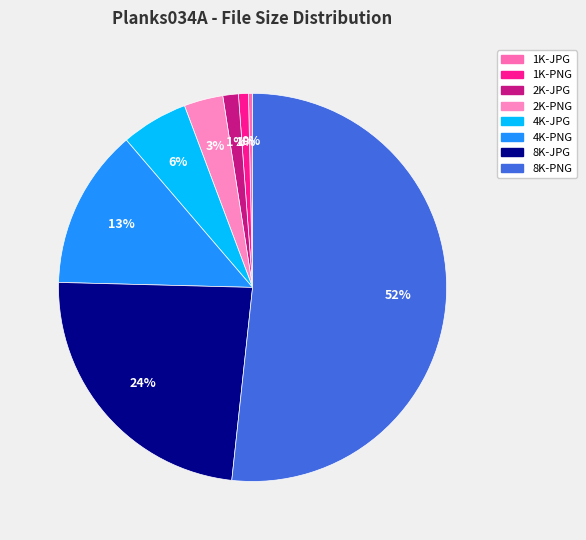

Count the number of slices in the pie.

8